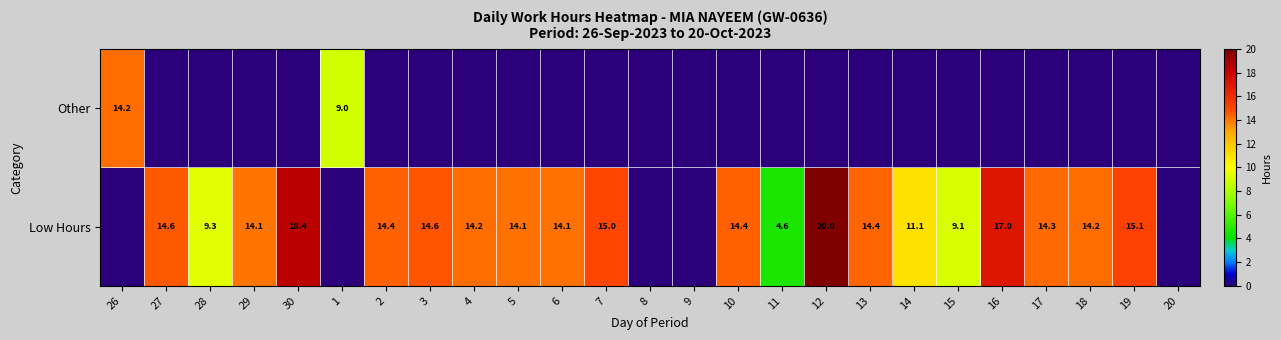

Is it true that Low Hours equals 10.2 at 12?

False